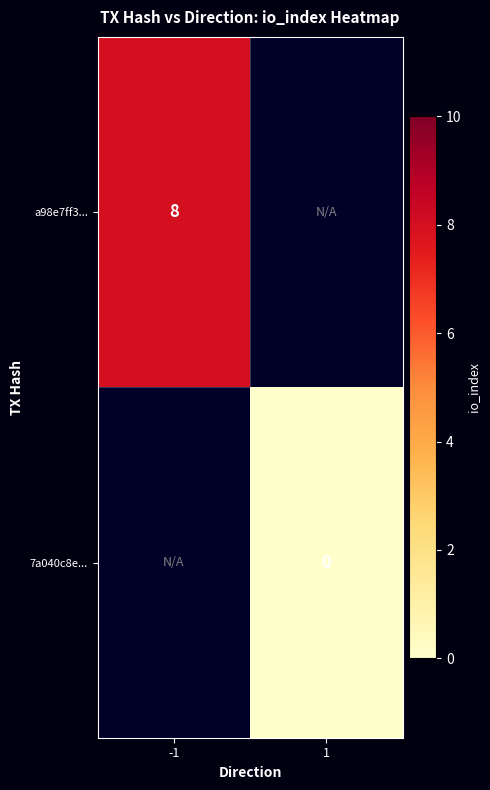

Is it true that a98e7ff3... equals 8 at -1?

True